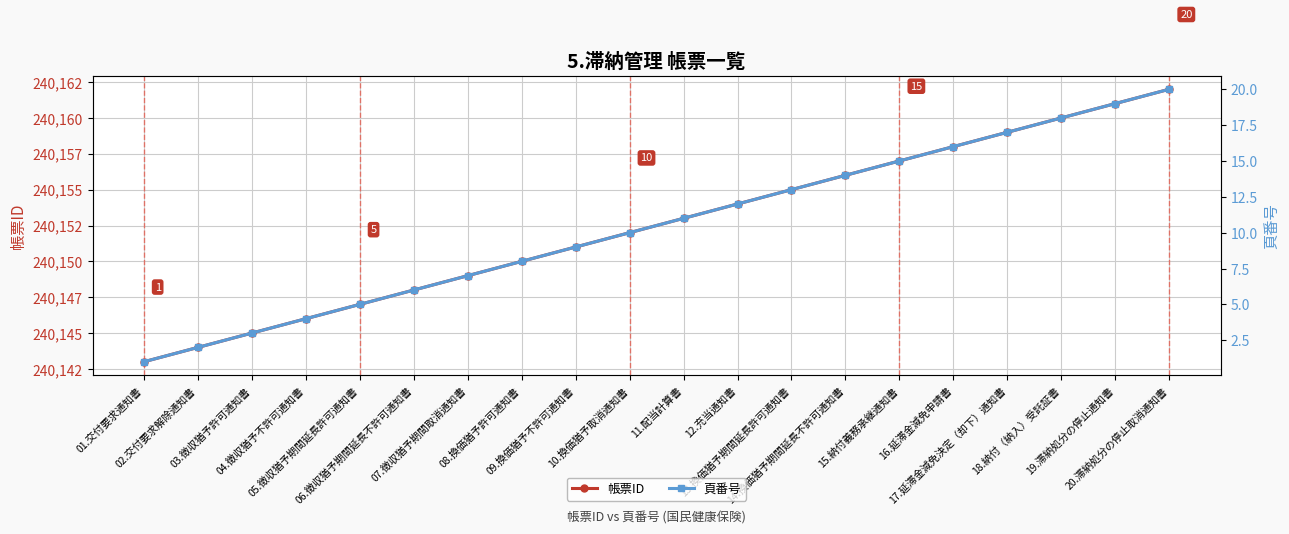

Which series has the largest total across all categories?

帳票ID